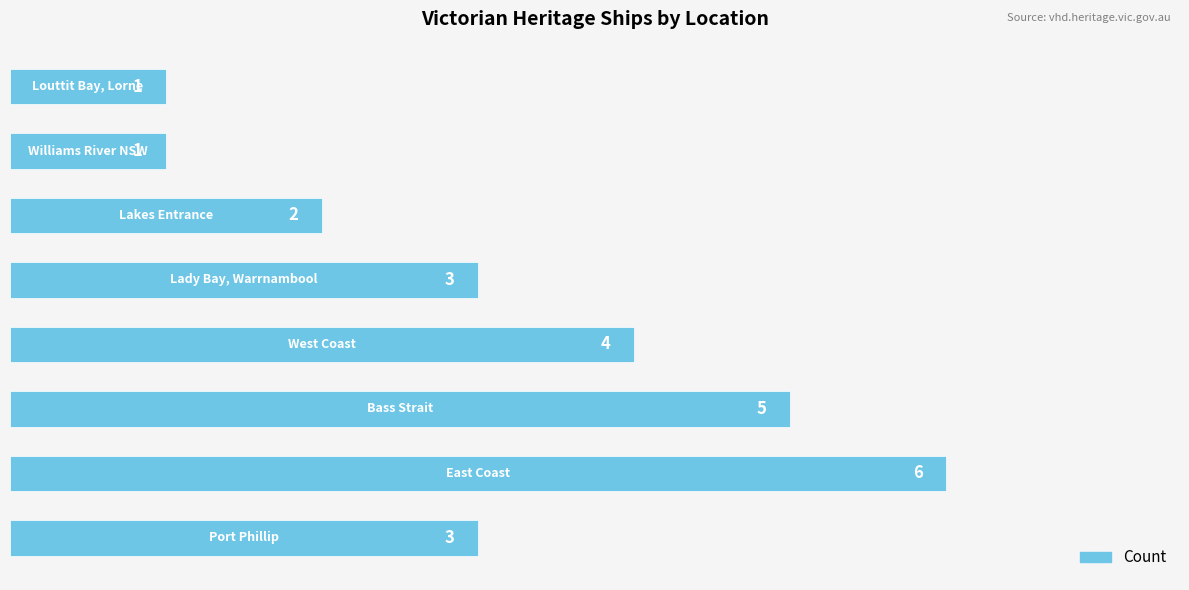

What is the difference between the maximum and second lowest values?

5